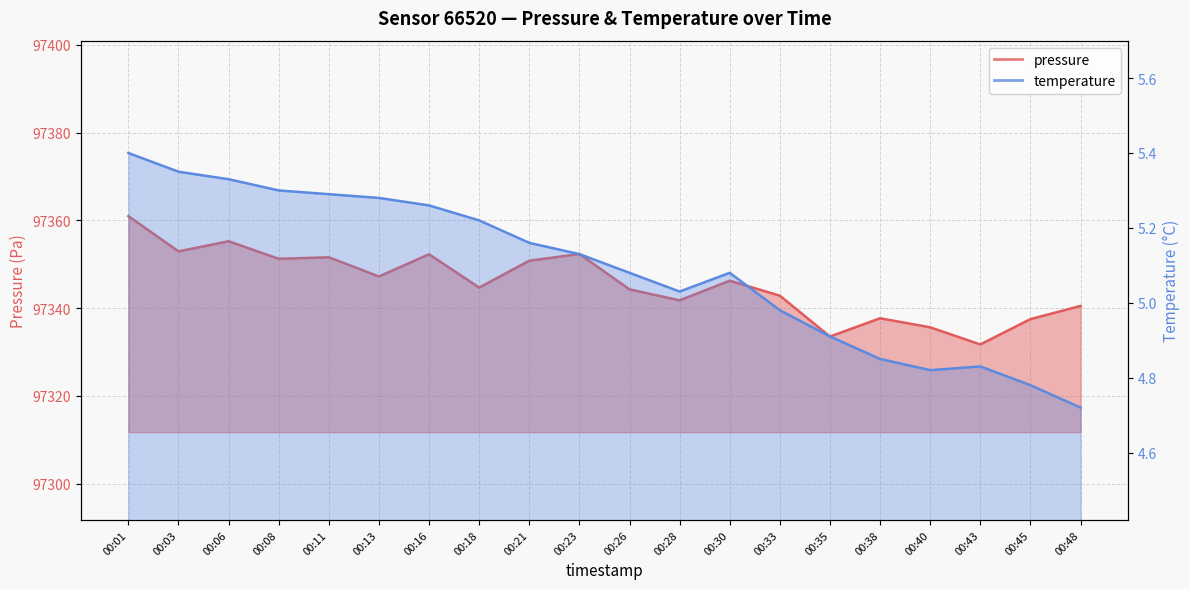

Reading right to left, transcribe all the data shown in this chart.

pressure: 00:48=97340.5	00:45=97337.5	00:43=97331.7	00:40=97335.6	00:38=97337.7	00:35=97333.5	00:33=97342.8	00:30=97346.2	00:28=97341.8	00:26=97344.3	00:23=97352.3	00:21=97350.8	00:18=97344.7	00:16=97352.3	00:13=97347.2	00:11=97351.6	00:08=97351.2	00:06=97355.2	00:03=97352.9	00:01=97361.0
temperature: 00:48=4.7	00:45=4.8	00:43=4.8	00:40=4.8	00:38=4.8	00:35=4.9	00:33=5.0	00:30=5.1	00:28=5.0	00:26=5.1	00:23=5.1	00:21=5.2	00:18=5.2	00:16=5.3	00:13=5.3	00:11=5.3	00:08=5.3	00:06=5.3	00:03=5.3	00:01=5.4